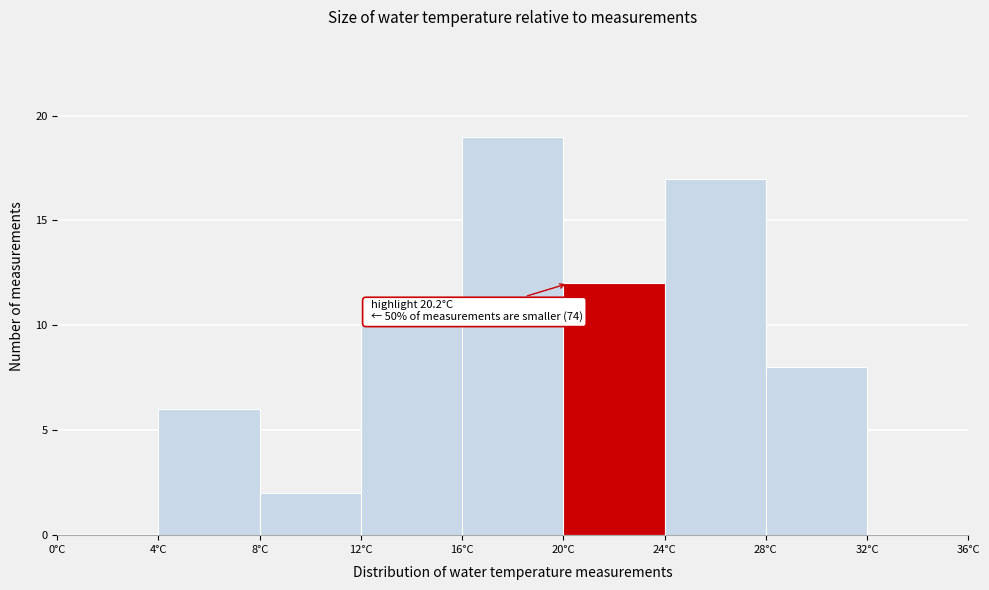

Over which range of the x-axis is the bar tallest?

16 to 20